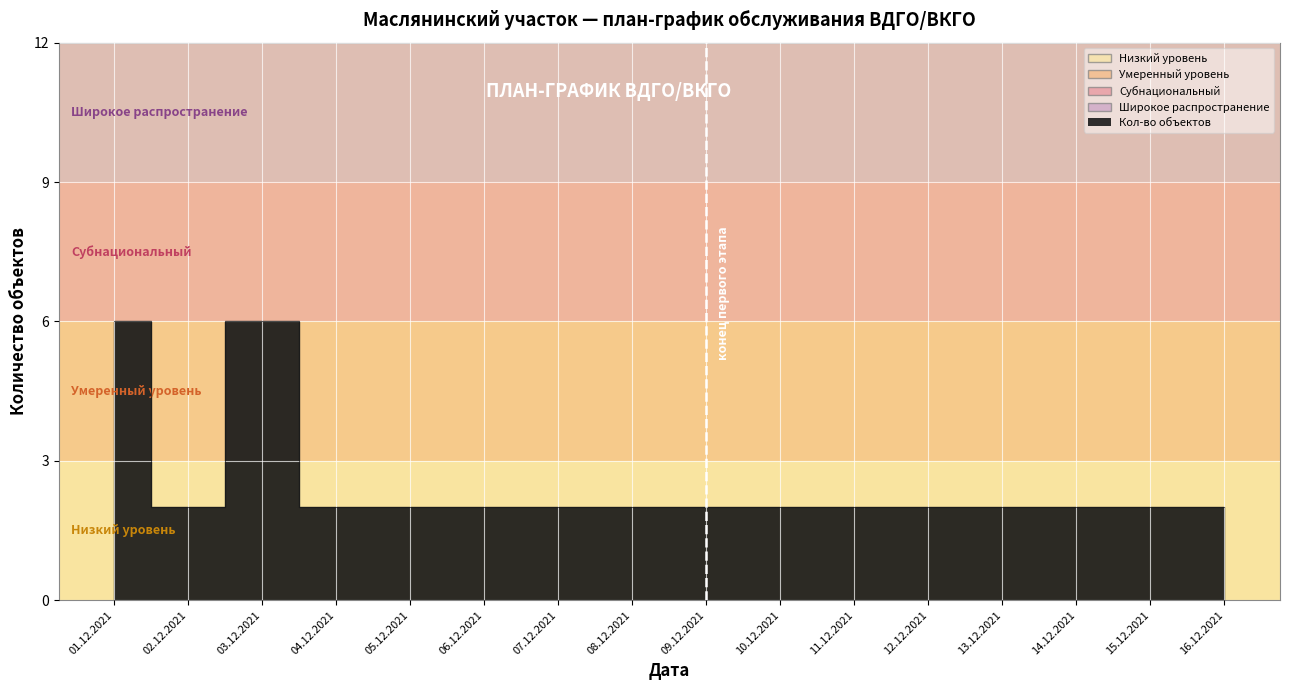

What is the difference between the second highest and second lowest values?

4